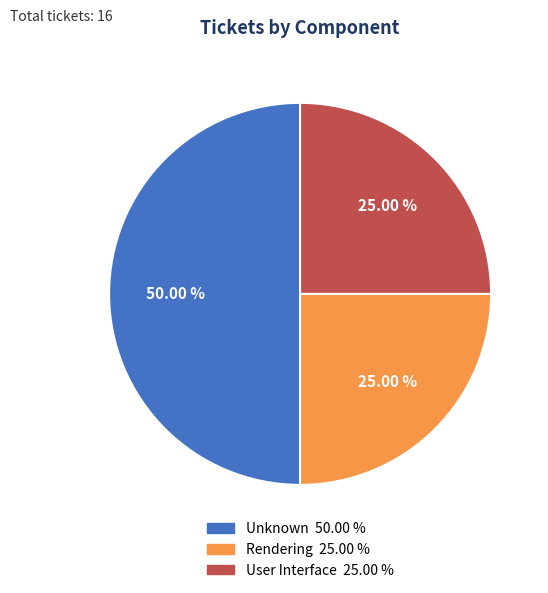

What is the largest slice in the pie chart?

Unknown